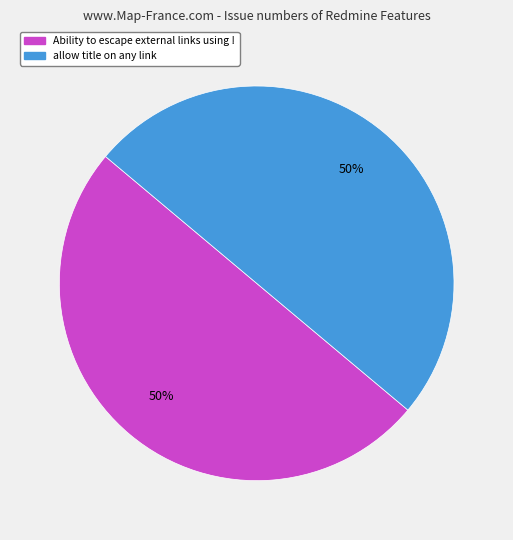

Is it true that allow title on any link is 40% of the pie?

False